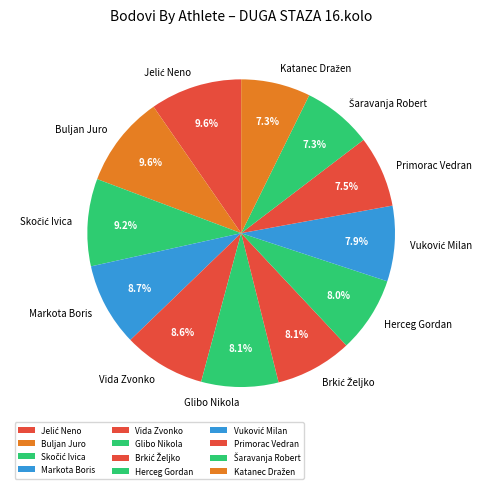

Count the number of slices in the pie.

12